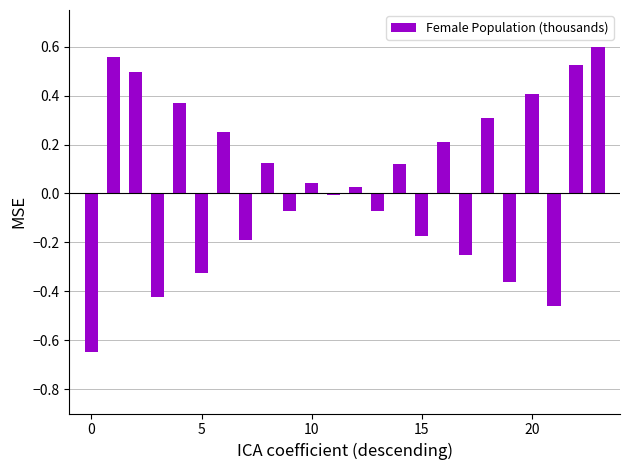

What is the difference between the maximum and second lowest values?

1.1